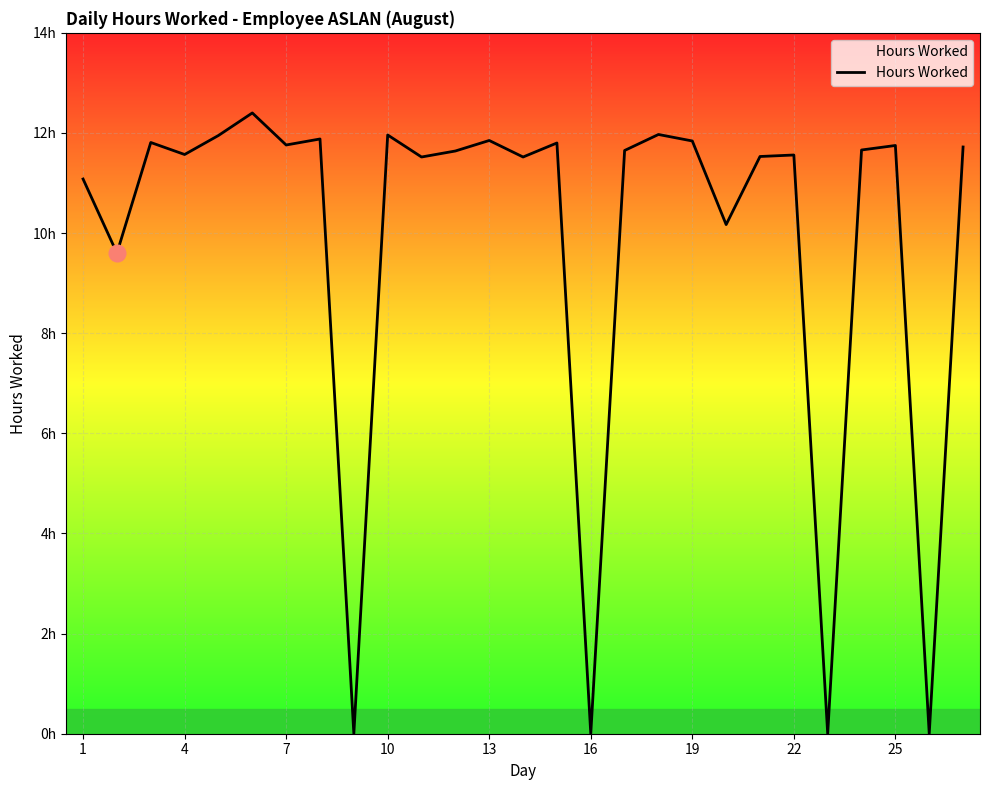

What is the value of the 2nd point from the left?

9.6